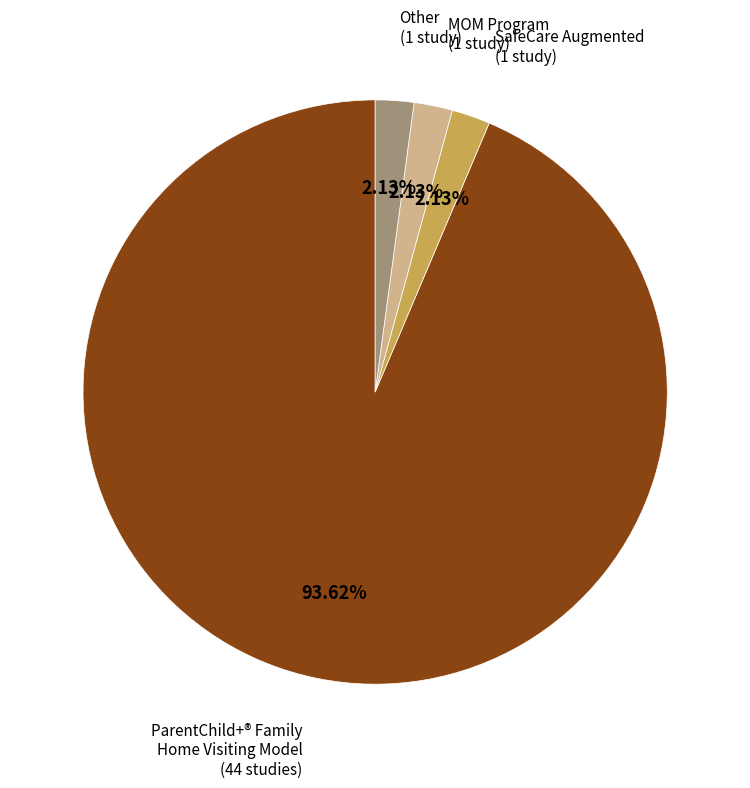

Is there a majority slice in this chart?

Yes